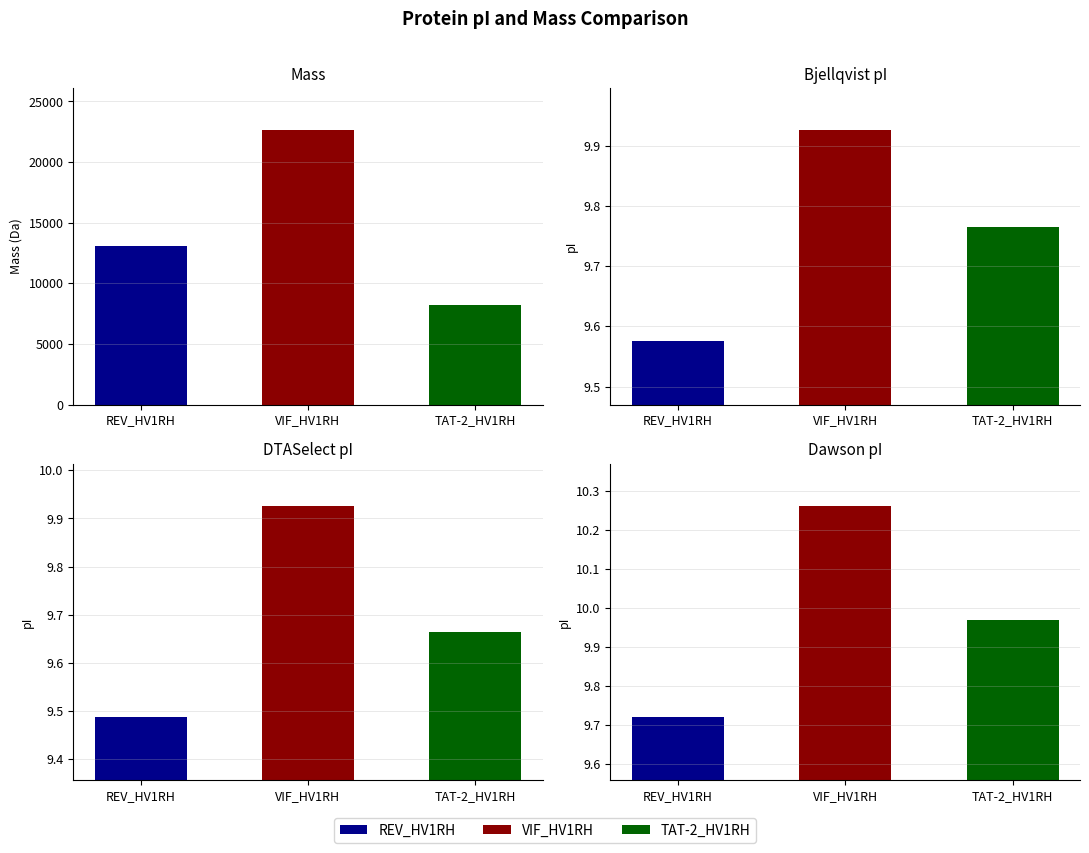

True or false: DTASelect has a value of 9.5 at REV_HV1RH.

True